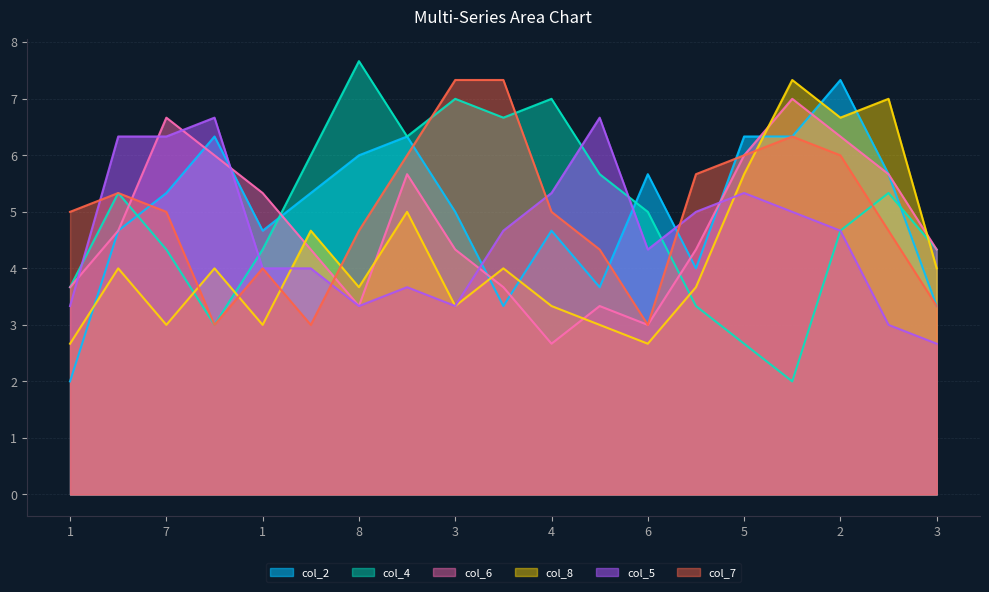

The value of col_7 at 3 is 13. True or false?

False